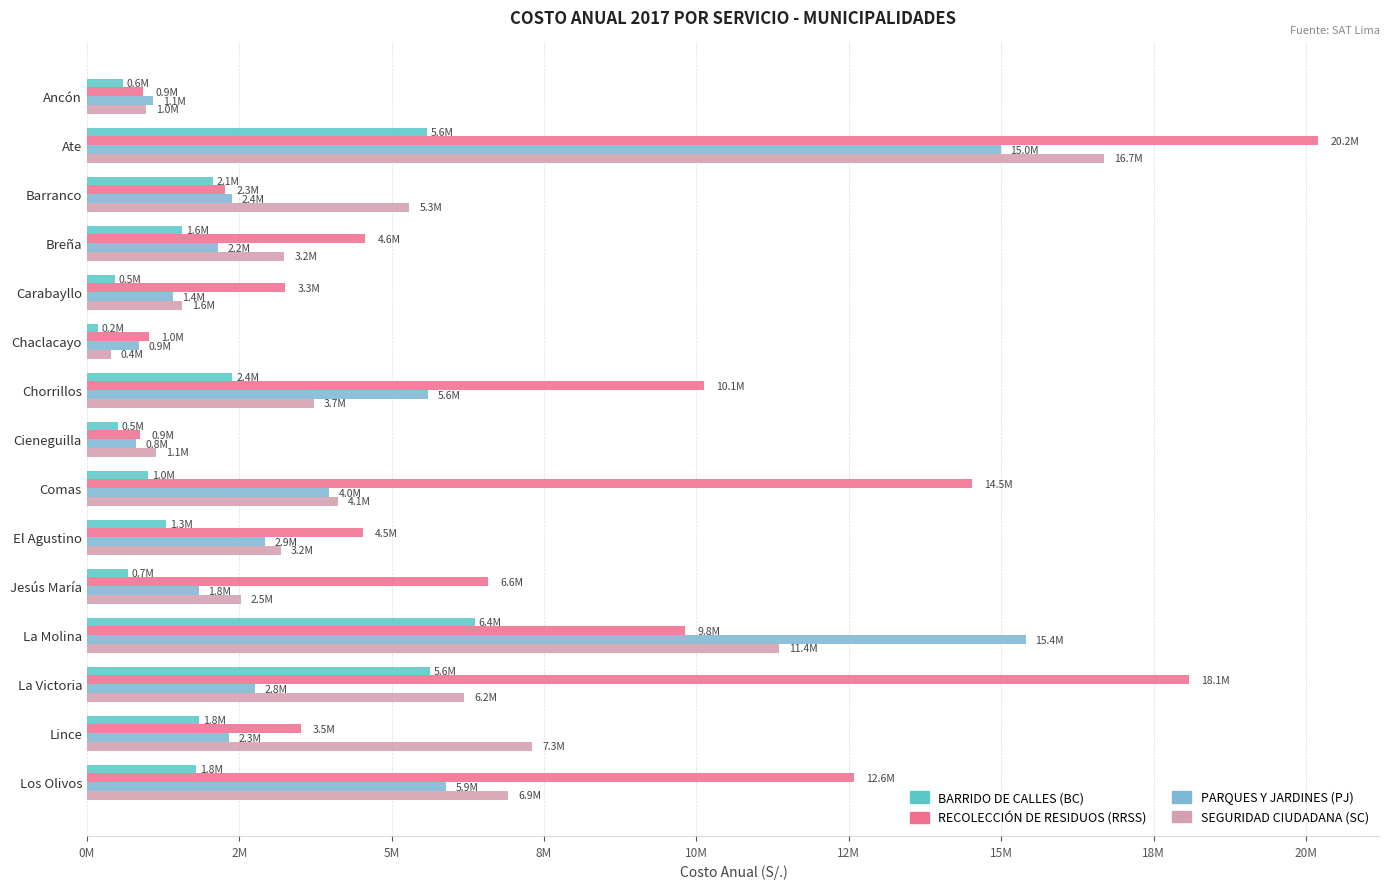

What are all the series names shown in the legend?

BARRIDO DE CALLES (BC), RECOLECCIÓN DE RESIDUOS (RRSS), PARQUES Y JARDINES (PJ), SEGURIDAD CIUDADANA (SC)